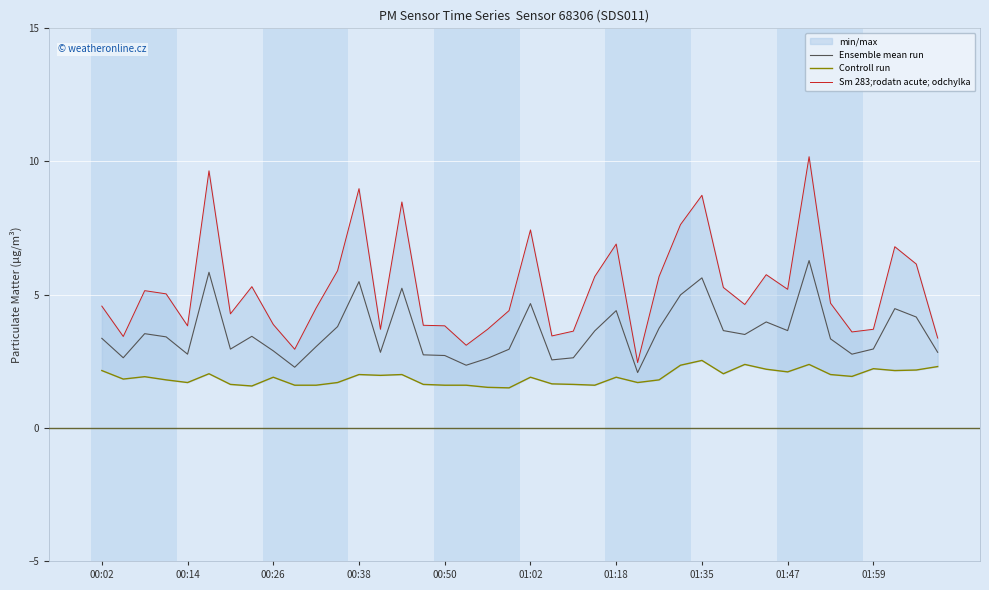

Reading left to right, extract all data points from this chart.

Ensemble mean run: 3.4	2.6	3.5	3.4	2.8	5.8	3.0	3.4	2.9	2.3	3.0	3.8	5.5	2.8	5.2	2.7	2.7	2.4	2.6	3.0	4.7	2.5	2.6	3.6	4.4	2.1	3.7	5.0	5.6	3.6	3.5	4.0	3.7	6.3	3.3	2.8	3.0	4.5	4.2	2.8
Controll run: 2.1	1.8	1.9	1.8	1.7	2.0	1.6	1.6	1.9	1.6	1.6	1.7	2.0	2.0	2.0	1.6	1.6	1.6	1.5	1.5	1.9	1.6	1.6	1.6	1.9	1.7	1.8	2.4	2.5	2.0	2.4	2.2	2.1	2.4	2.0	1.9	2.2	2.1	2.2	2.3
Sm 283;rodatn acute; odchylka: 4.6	3.4	5.2	5.0	3.8	9.7	4.3	5.3	3.9	3.0	4.5	5.9	9.0	3.7	8.5	3.9	3.8	3.1	3.7	4.4	7.4	3.5	3.6	5.7	6.9	2.5	5.7	7.6	8.7	5.3	4.6	5.8	5.2	10.2	4.7	3.6	3.7	6.8	6.2	3.4